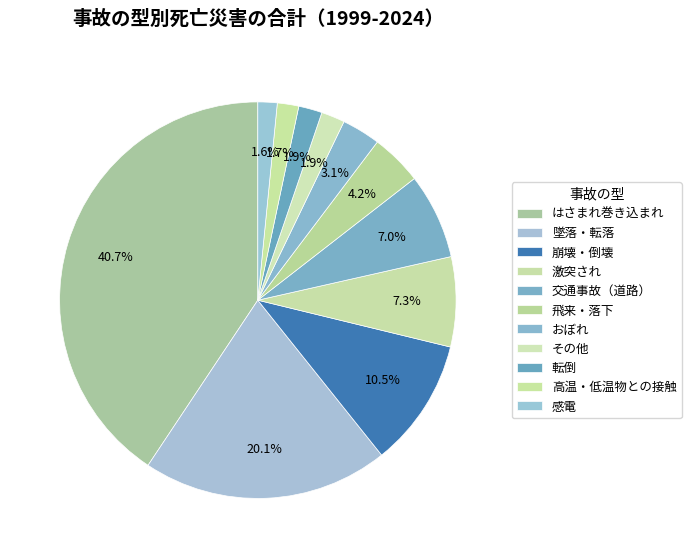

To the nearest percent, what is the average slice percentage?

9%